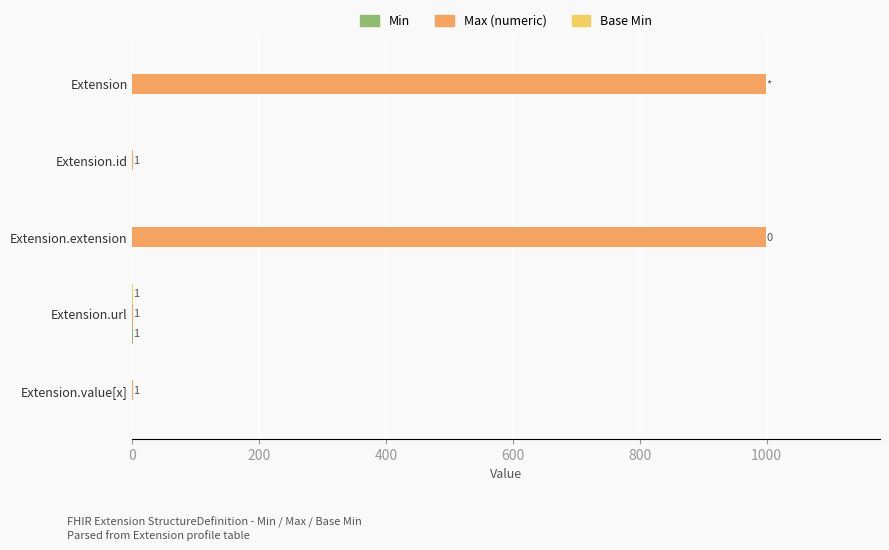

Is it true that Max (numeric) equals 677 at Extension.extension?

False